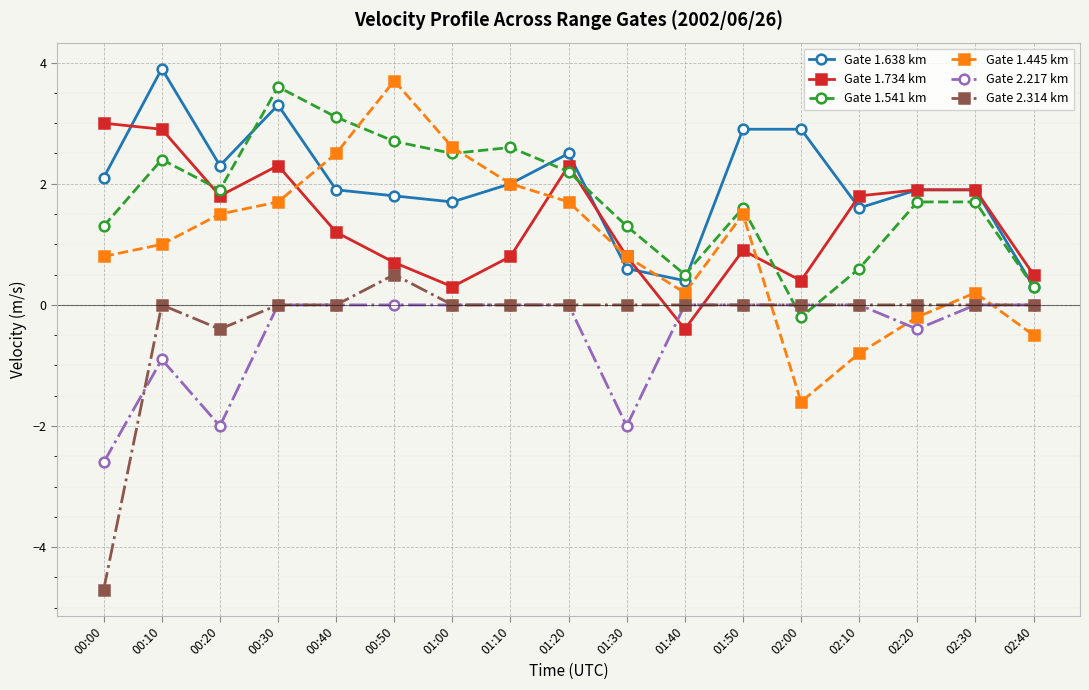

Rank the series at 00:00 from lowest to highest value.

Gate 2.314 km, Gate 2.217 km, Gate 1.445 km, Gate 1.541 km, Gate 1.638 km, Gate 1.734 km